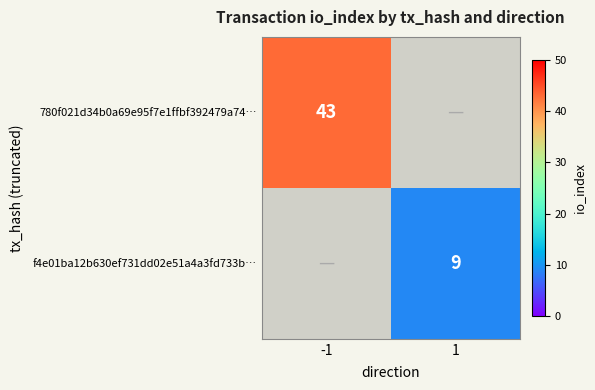

Count the number of data series in this chart.

2